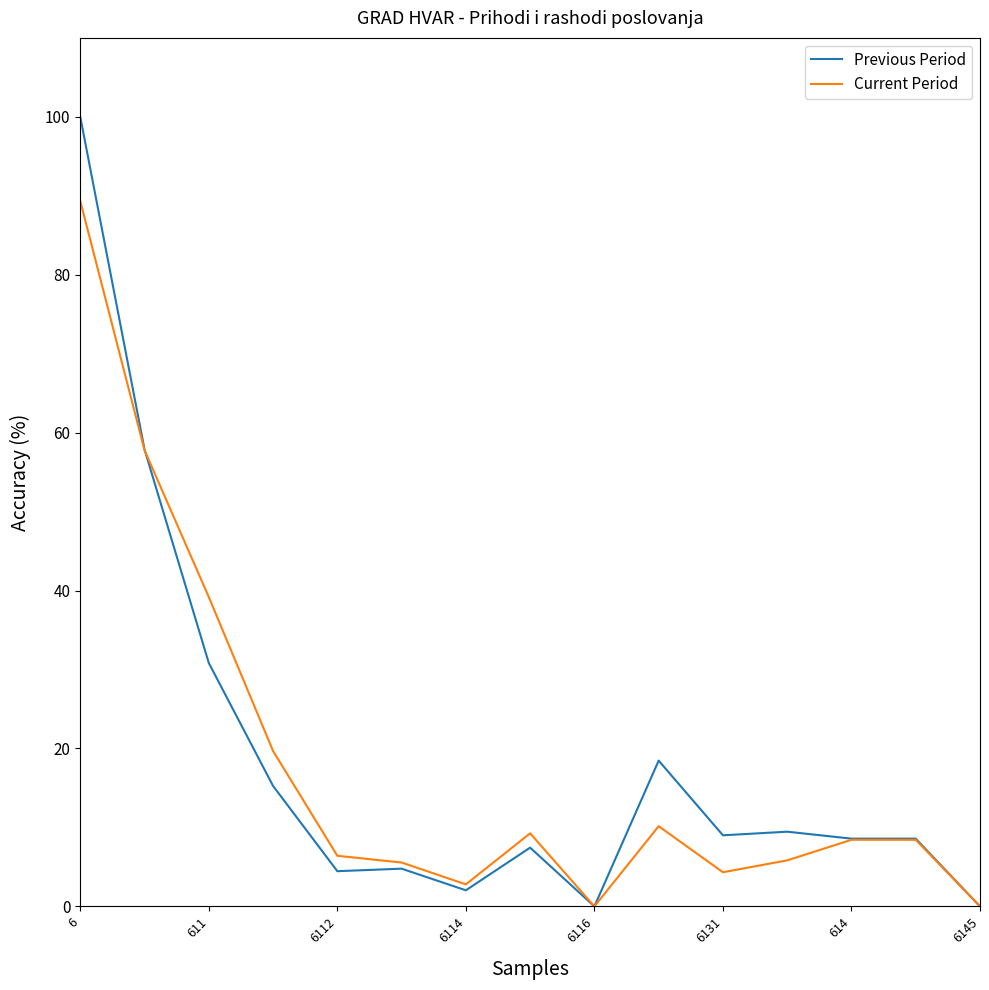

Which series has the largest range (max minus min)?

Previous Period